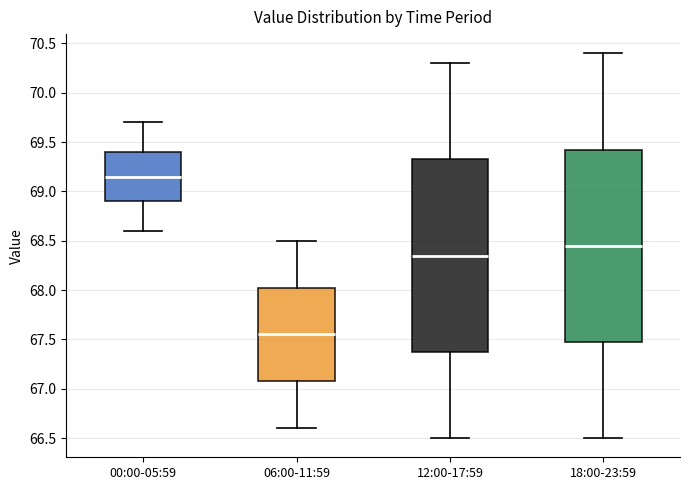

Reading left to right, transcribe this box plot: for each box, give where its median line is, the range the box spans, and where its two whiskers end, as read against the y-axis. The values are not printed on the chart, so give them approximately, as read against the axis.

00:00-05:59: median 69.15, box 68.90 to 69.40, whiskers 68.60 to 69.70
06:00-11:59: median 67.55, box 67.10 to 68.05, whiskers 66.60 to 68.50
12:00-17:59: median 68.35, box 67.40 to 69.35, whiskers 66.50 to 70.30
18:00-23:59: median 68.45, box 67.50 to 69.45, whiskers 66.50 to 70.40